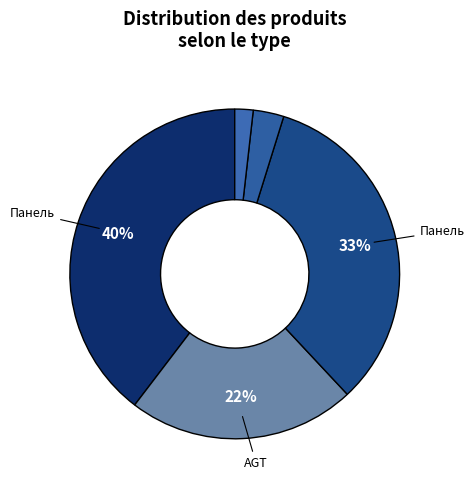

To the nearest percent, what is the average slice percentage?

20%